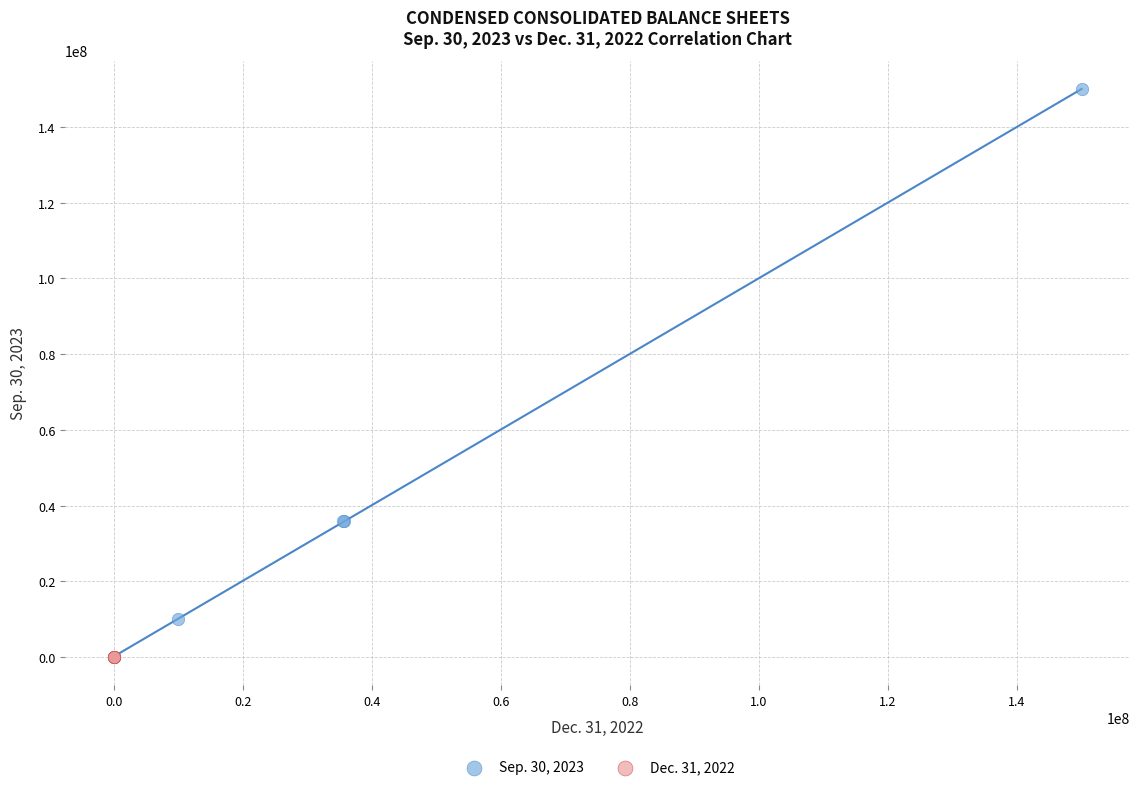

Which series has the widest spread of Y values?

Sep. 30, 2023